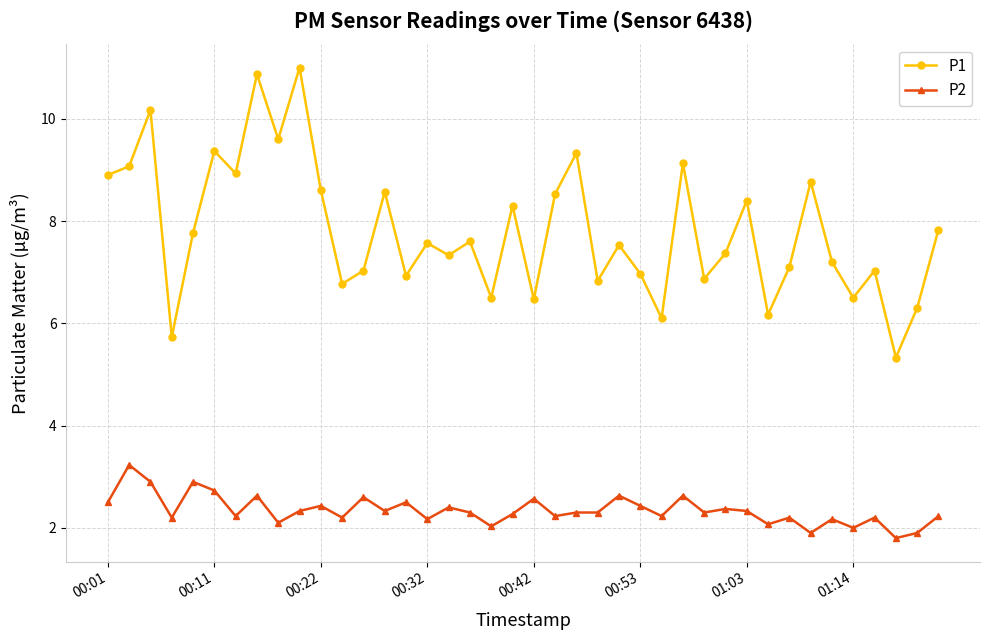

What is the value of the P1 point at the 17th from the left?

7.3